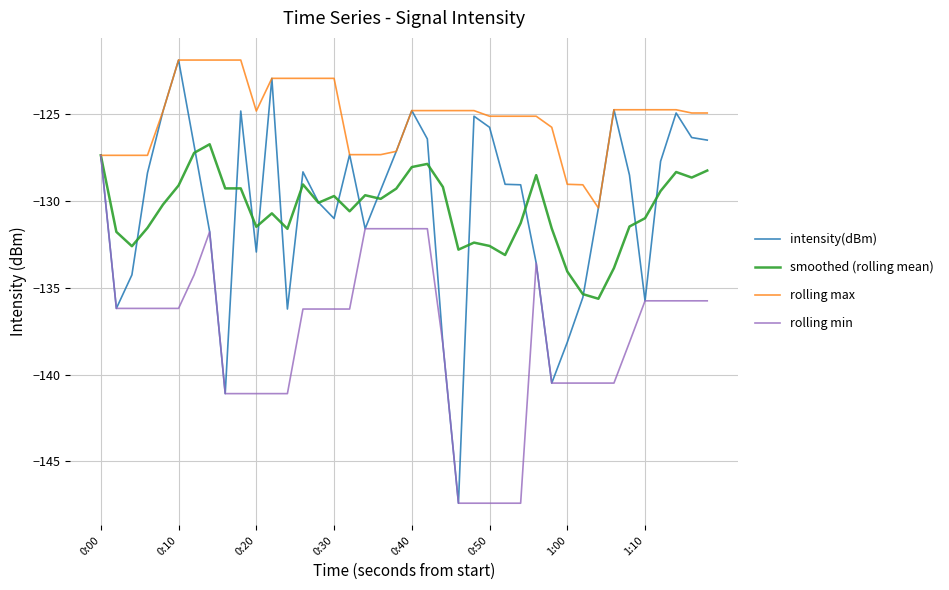

What is the smallest value displayed?

-147.4